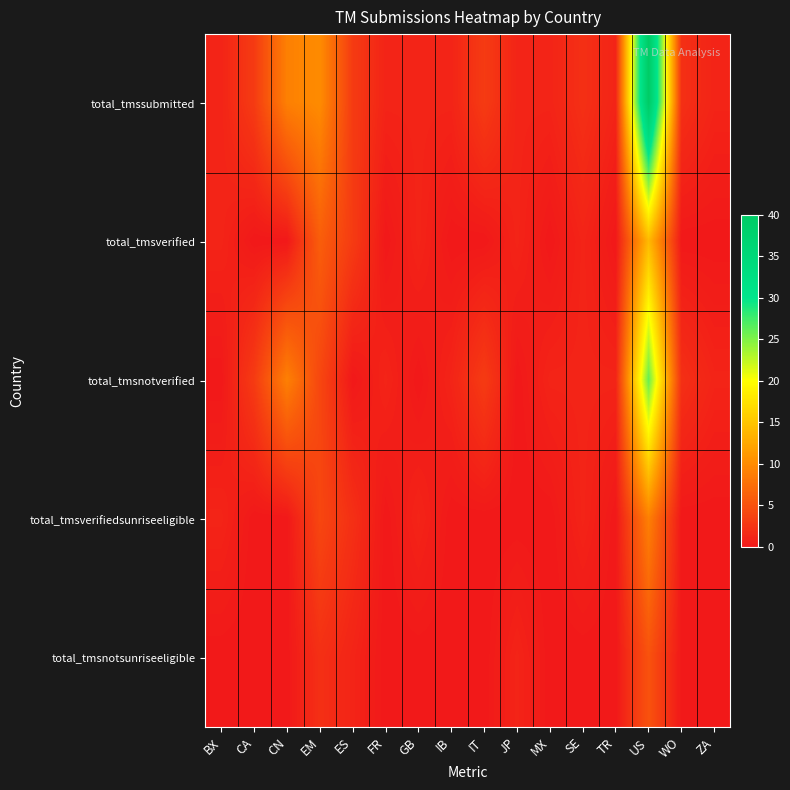

Which series has the largest range (max minus min)?

total_tmssubmitted